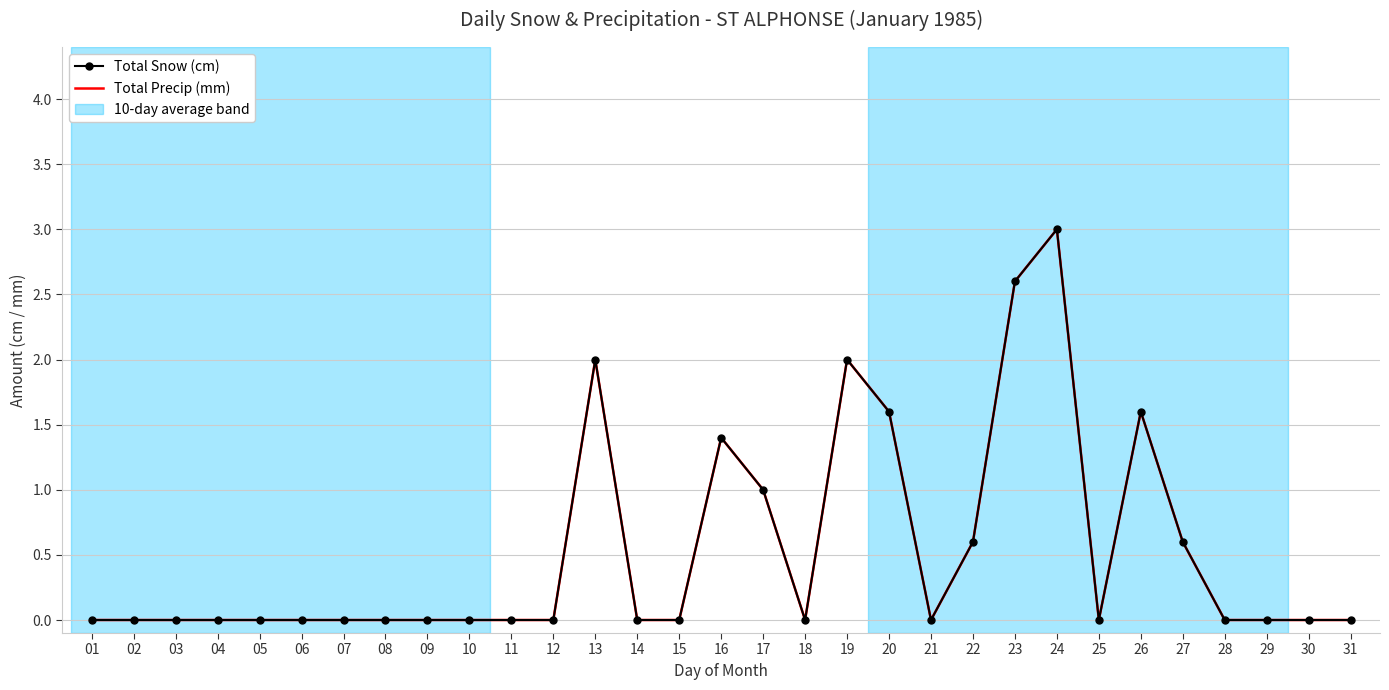

True or false: Total Precip (mm) and Total Snow (cm) cross at least once.

False